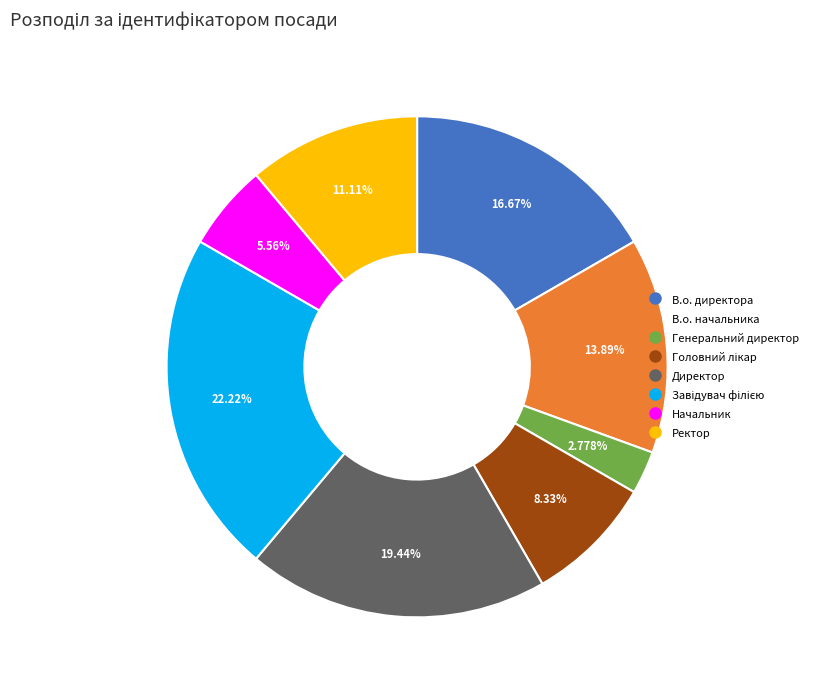

The В.о. начальника slice represents 26% of the pie. True or false?

False